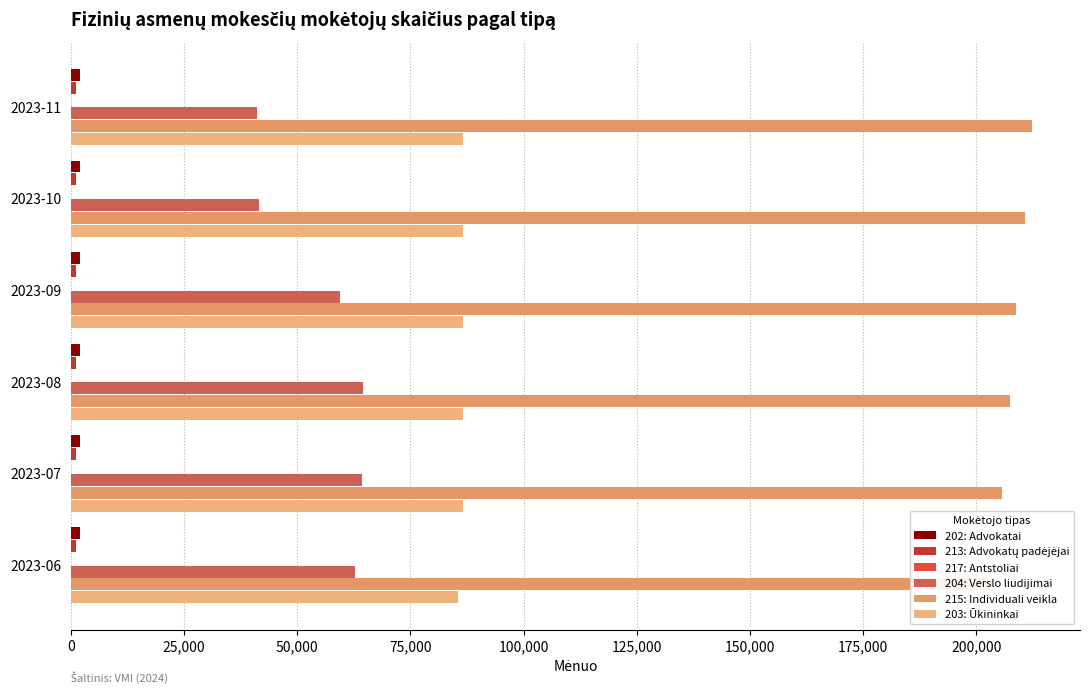

What is the average value of the 215: Individuali veikla series?

207966